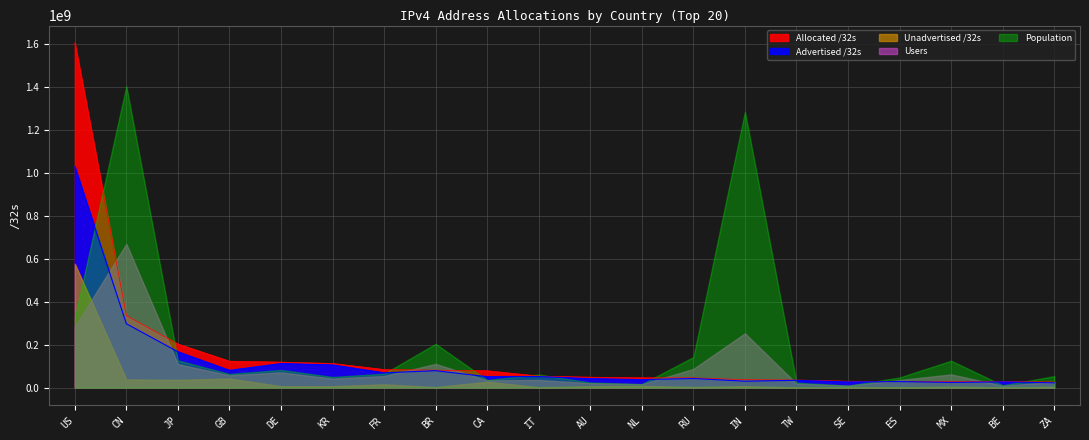

True or false: Users and Population intersect in this chart.

False